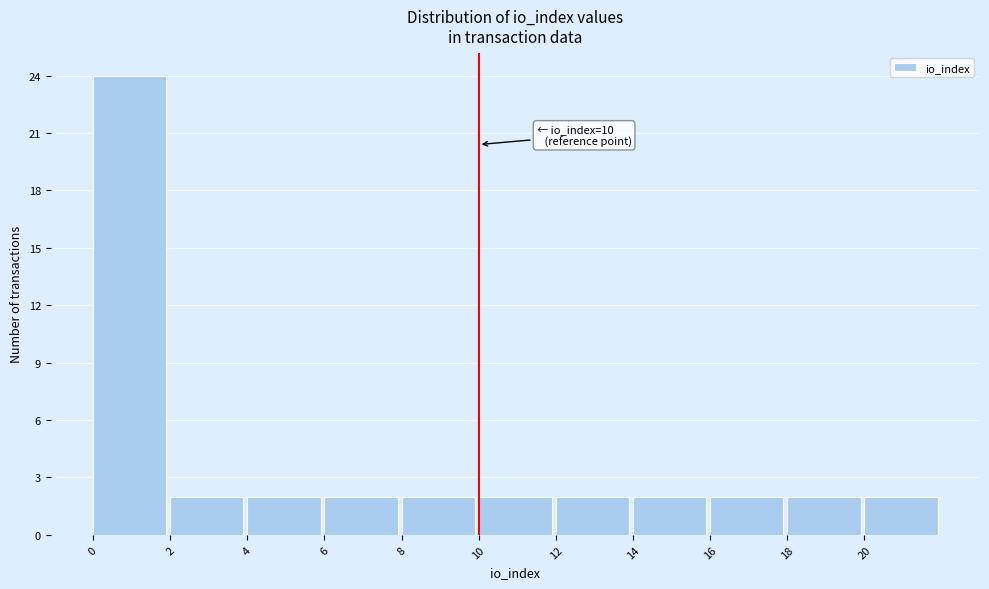

Which range on the x-axis has the tallest bar?

0 to 2